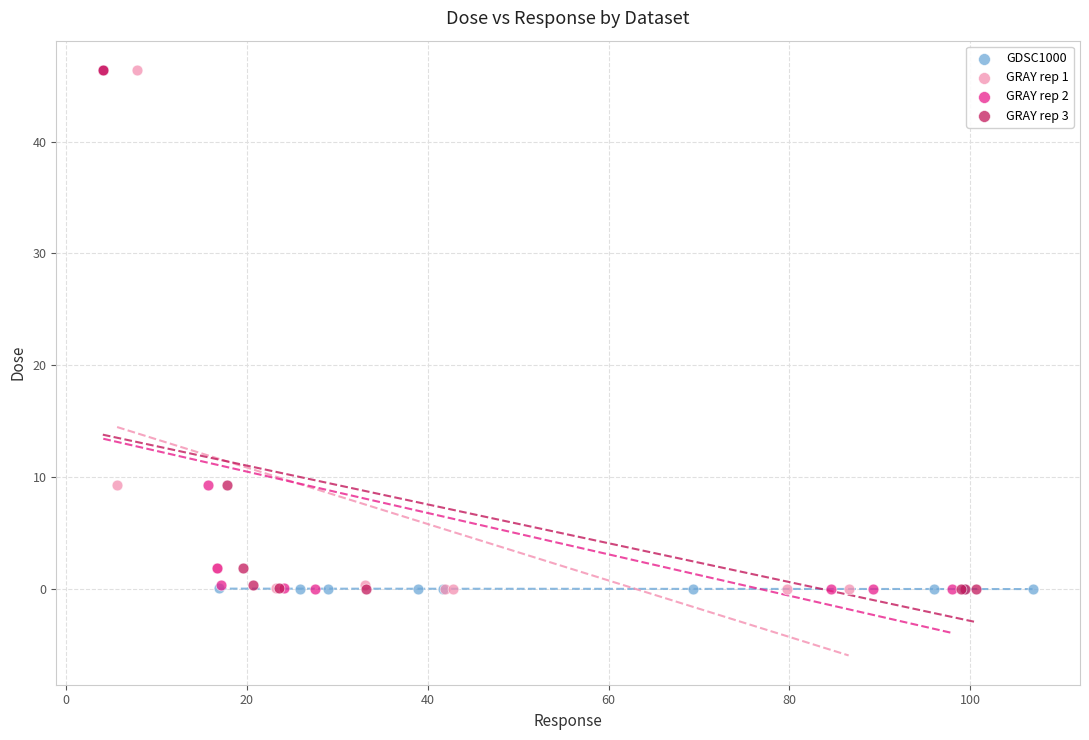

What are all the series names shown in the legend?

GDSC1000, GRAY rep 1, GRAY rep 2, GRAY rep 3